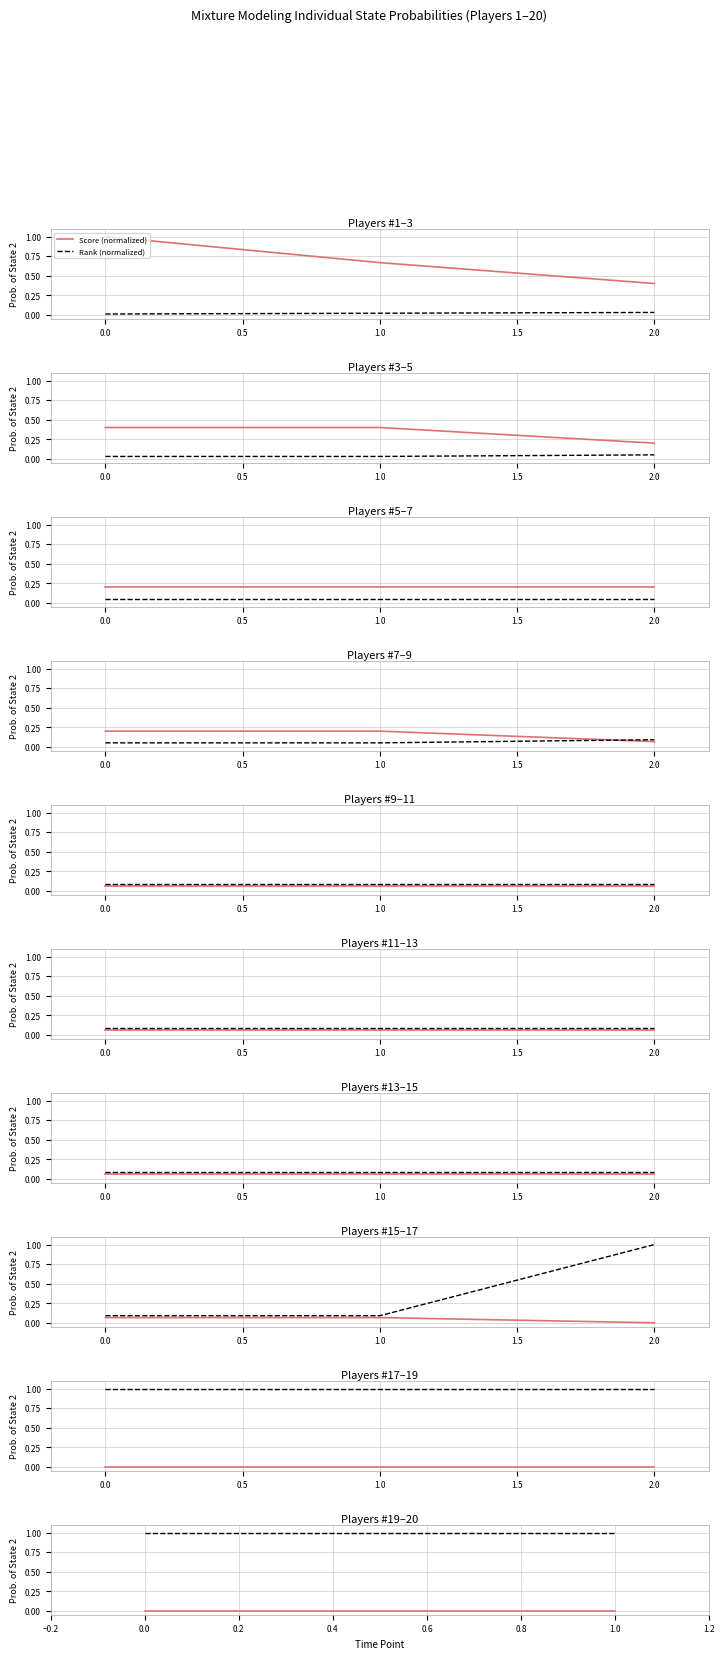

Which series changed the most between 0.0 and 1.0?

Score (normalized)